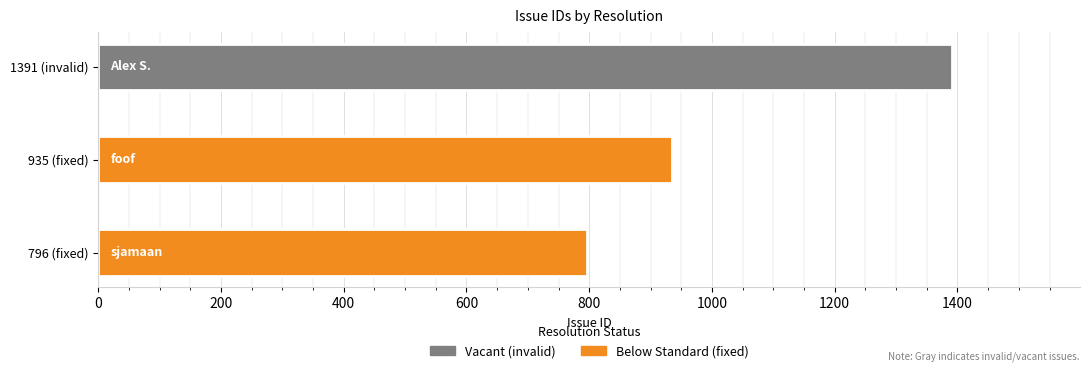

What is the difference between the values at 796 (fixed) and 935 (fixed)?

139